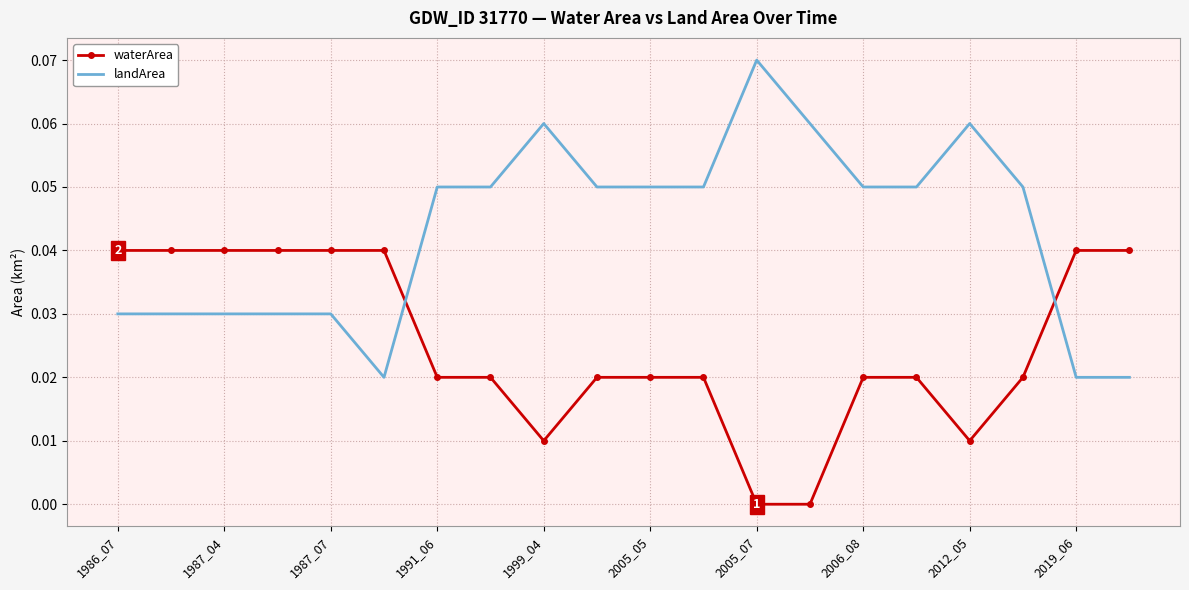

List the series in order of their peak value, highest first.

landArea, waterArea